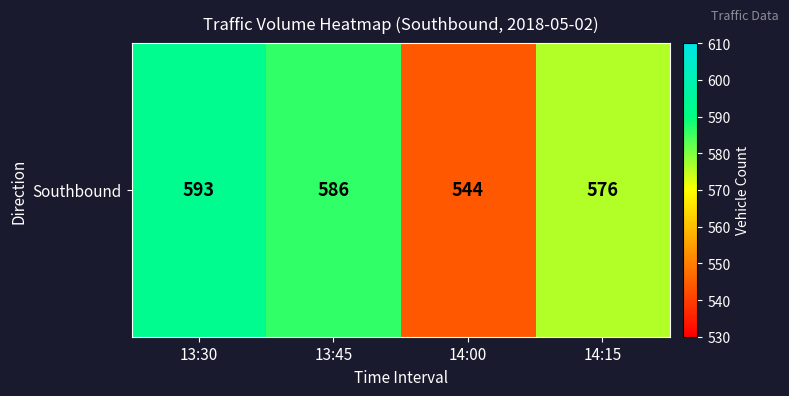

Reading right to left, transcribe all the data shown in this chart.

576	544	586	593